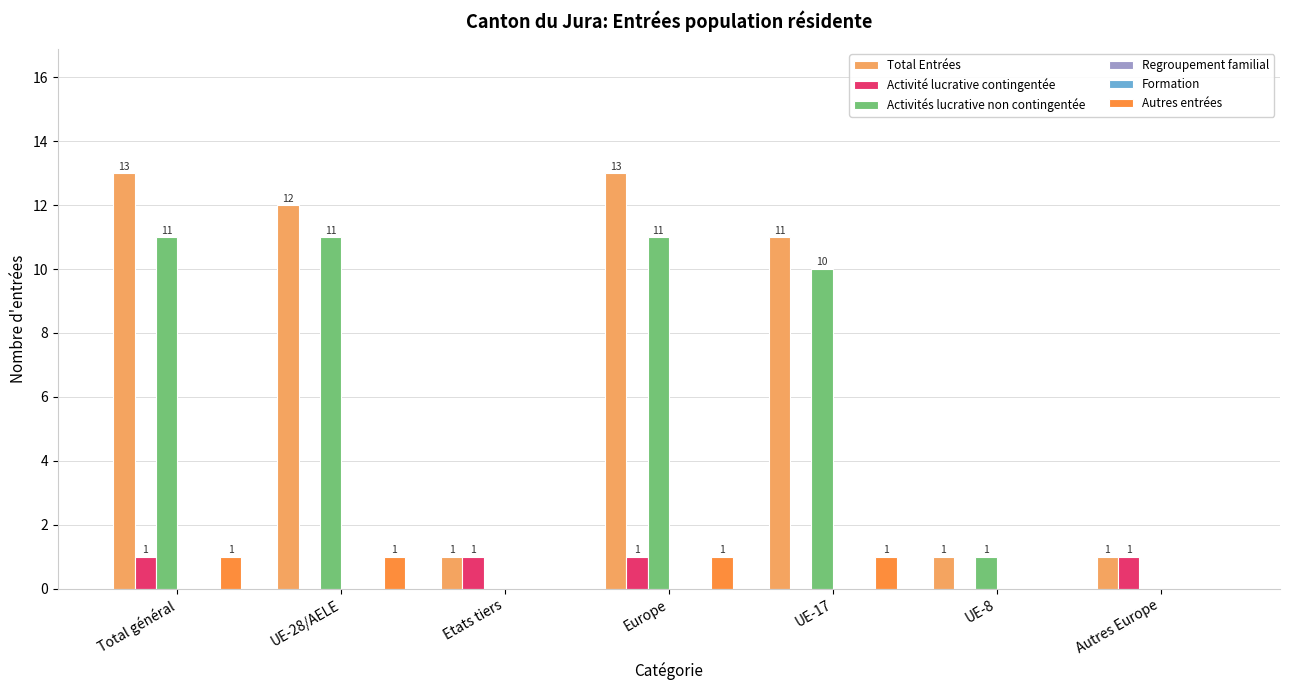

Where does the Activités lucrative non contingentée series first go above 10?

Total général